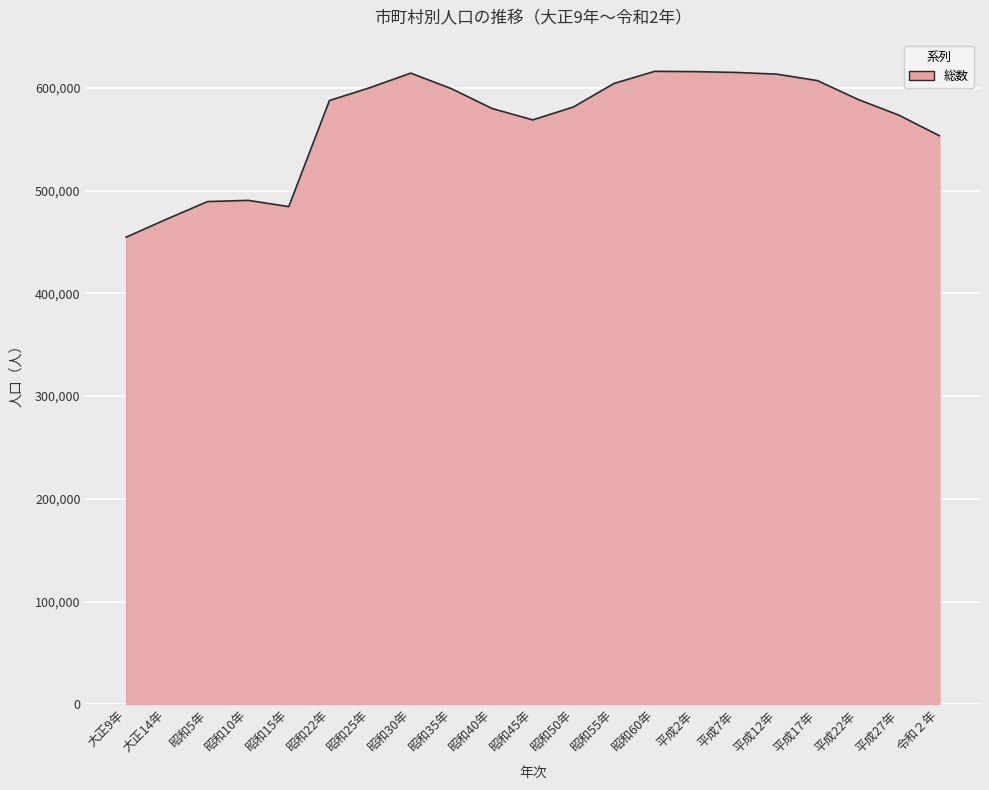

At which label is the value closest to 535349?

令和２年